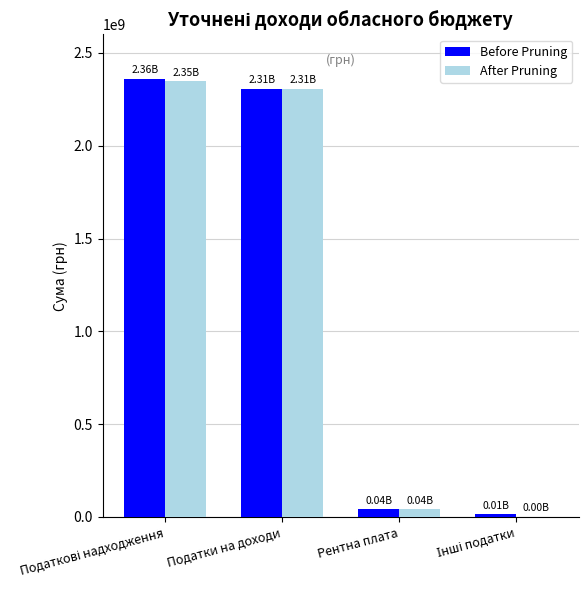

What is the greatest value displayed?

2361369200